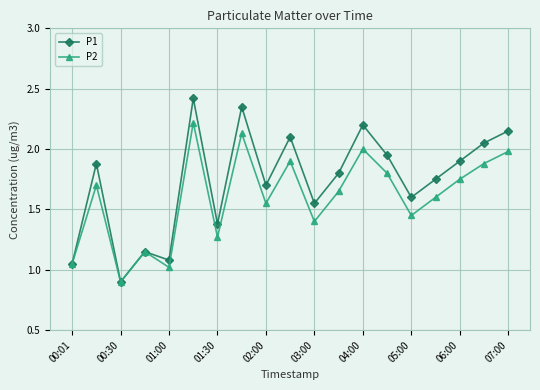

Which series has the largest total across all categories?

P1